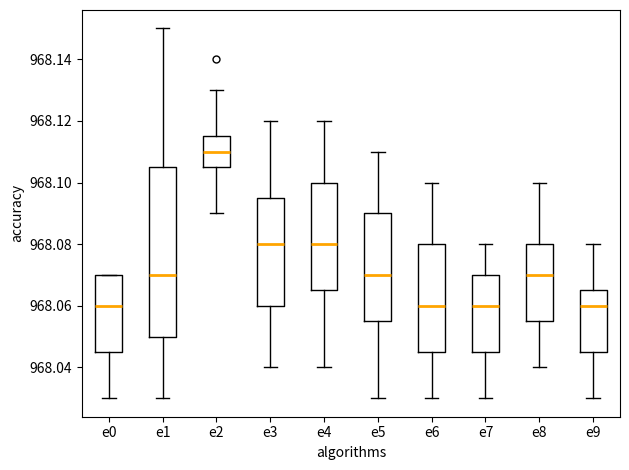

Reading left to right, read every box against the y-axis: the position of its median line, the range the box covers, and the ends of its whiskers. The values are not printed on the chart, so give them approximately, as read against the axis.

e0: median 968.060, box 968.046 to 968.070, whiskers 968.030 to 968.070
e1: median 968.070, box 968.050 to 968.106, whiskers 968.030 to 968.150
e2: median 968.110, box 968.106 to 968.116, whiskers 968.090 to 968.130
e3: median 968.080, box 968.060 to 968.096, whiskers 968.040 to 968.120
e4: median 968.080, box 968.066 to 968.100, whiskers 968.040 to 968.120
e5: median 968.070, box 968.056 to 968.090, whiskers 968.030 to 968.110
e6: median 968.060, box 968.046 to 968.080, whiskers 968.030 to 968.100
e7: median 968.060, box 968.046 to 968.070, whiskers 968.030 to 968.080
e8: median 968.070, box 968.056 to 968.080, whiskers 968.040 to 968.100
e9: median 968.060, box 968.046 to 968.066, whiskers 968.030 to 968.080